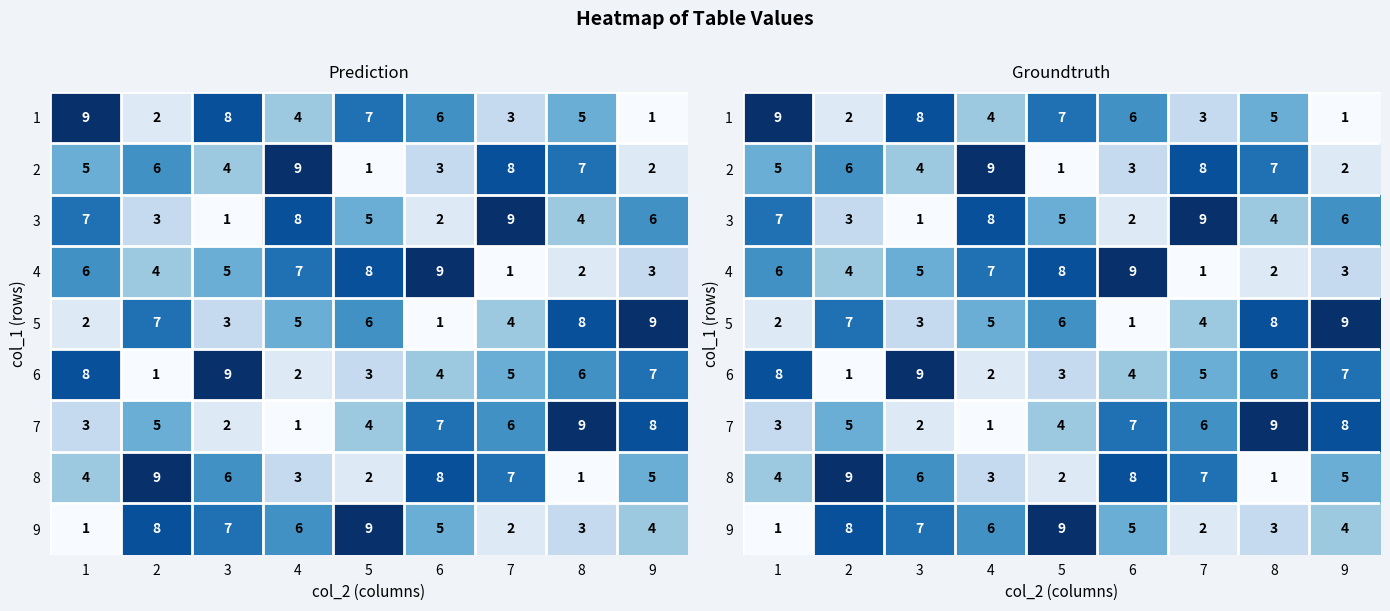

List the labels in order of 2 value, smallest first.

5, 9, 6, 3, 1, 2, 8, 7, 4